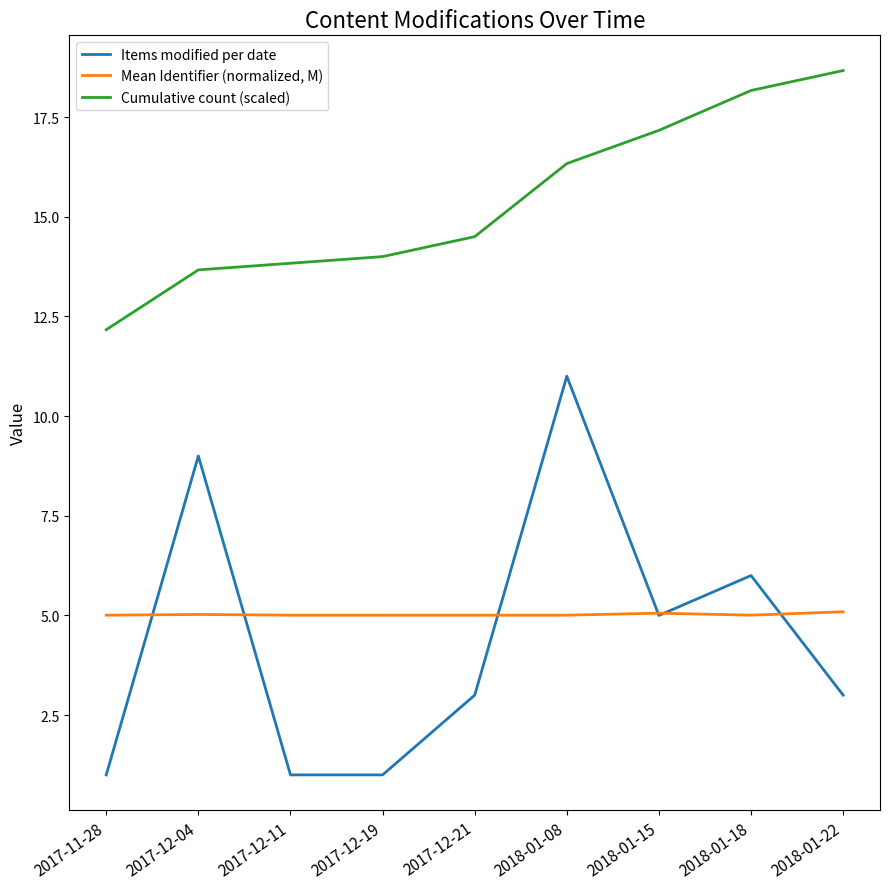

True or false: Cumulative count (scaled) and Mean Identifier (normalized, M) intersect in this chart.

False